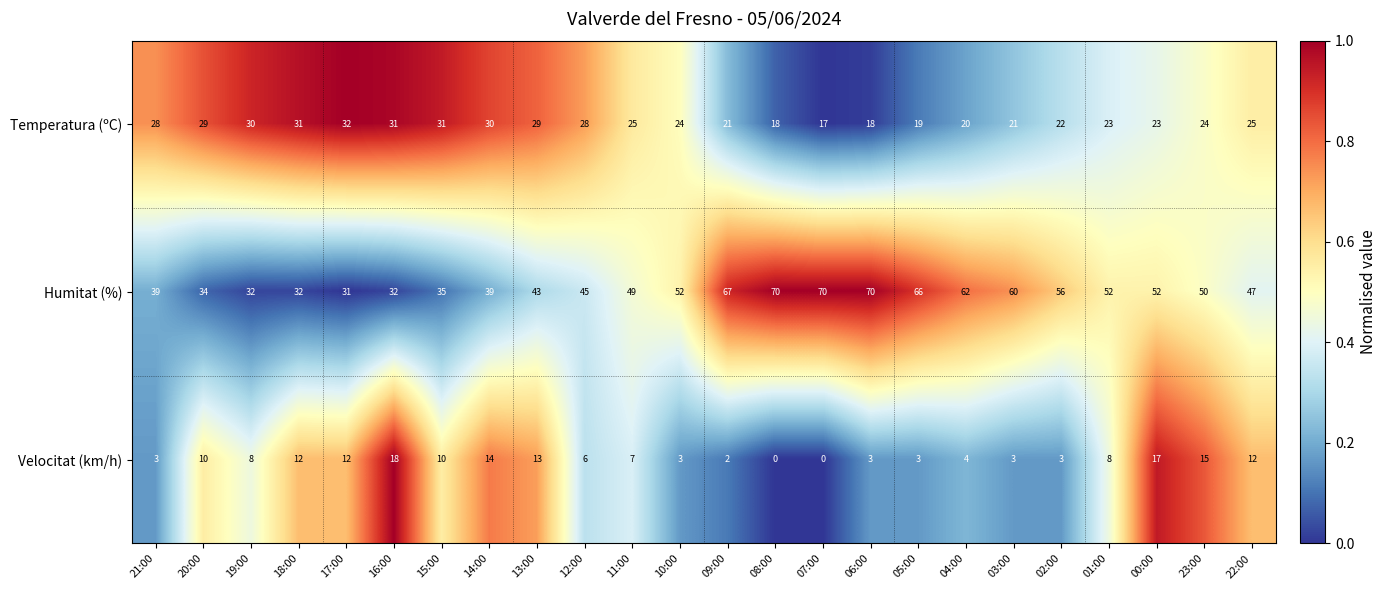

What is the average value of the Humitat (%) series?

49